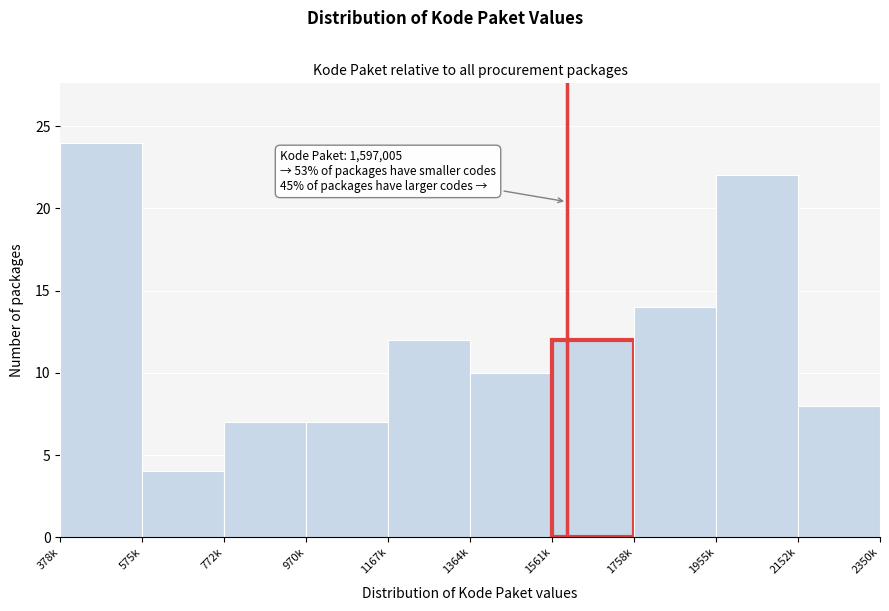

Reading left to right, list all the values displayed in this chart.

378k=24	575k=4	772k=7	970k=7	1167k=12	1364k=10	1561k=12	1758k=14	1955k=22	2152k=8